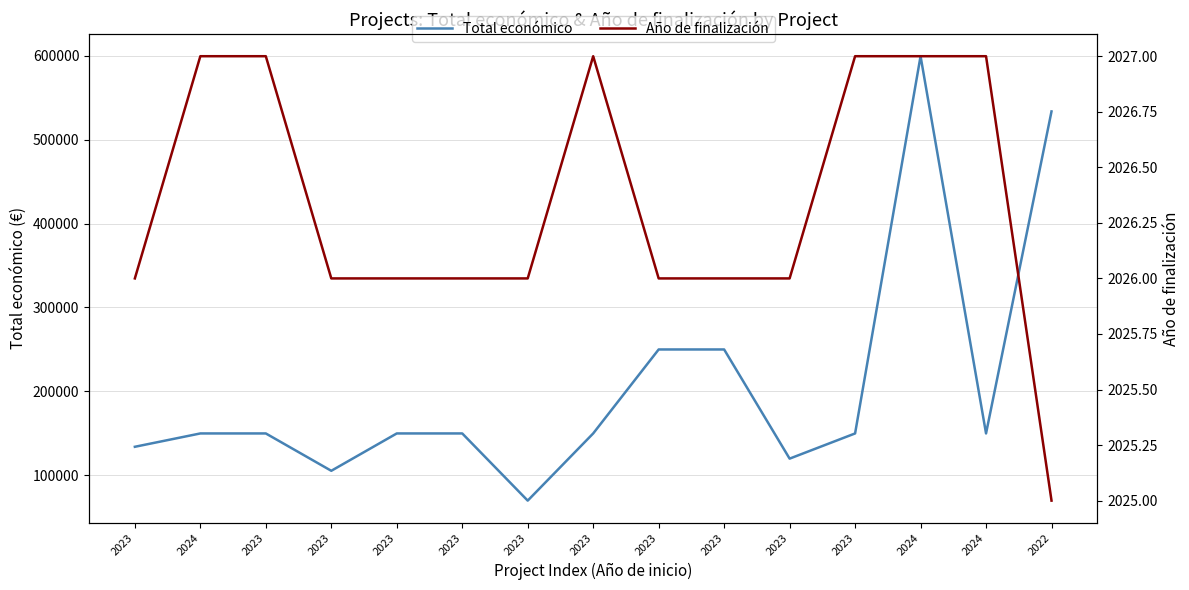

Which label corresponds to the largest value in the chart?

2024